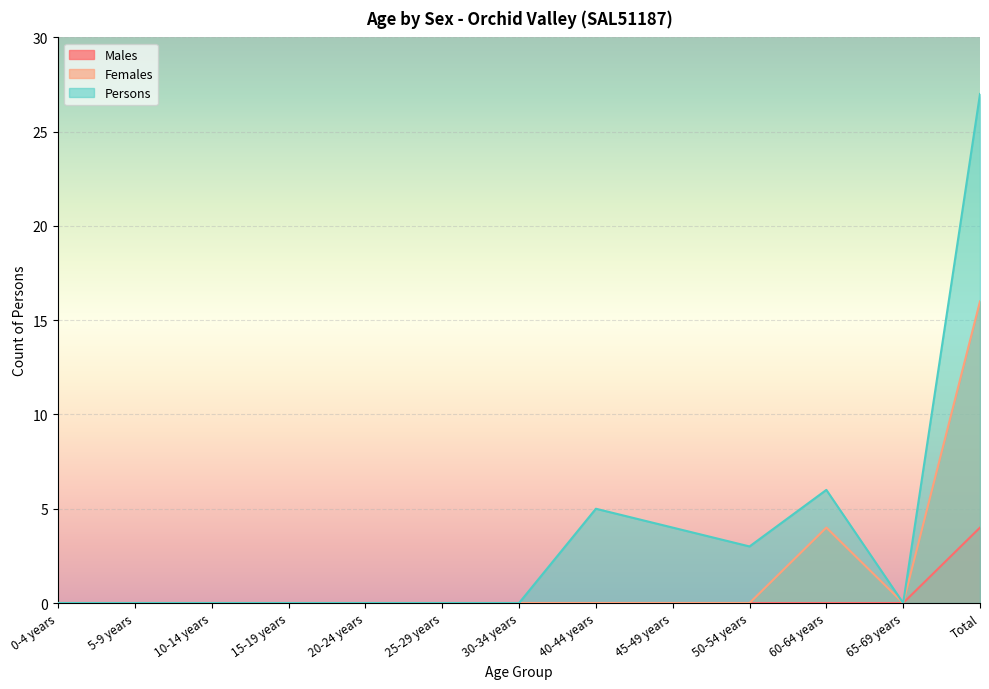

Reading right to left, extract all data points from this chart.

Males: 4	0	0	0	0	0	0	0	0	0	0	0	0
Females: 16	0	4	0	0	0	0	0	0	0	0	0	0
Persons: 27	0	6	3	4	5	0	0	0	0	0	0	0